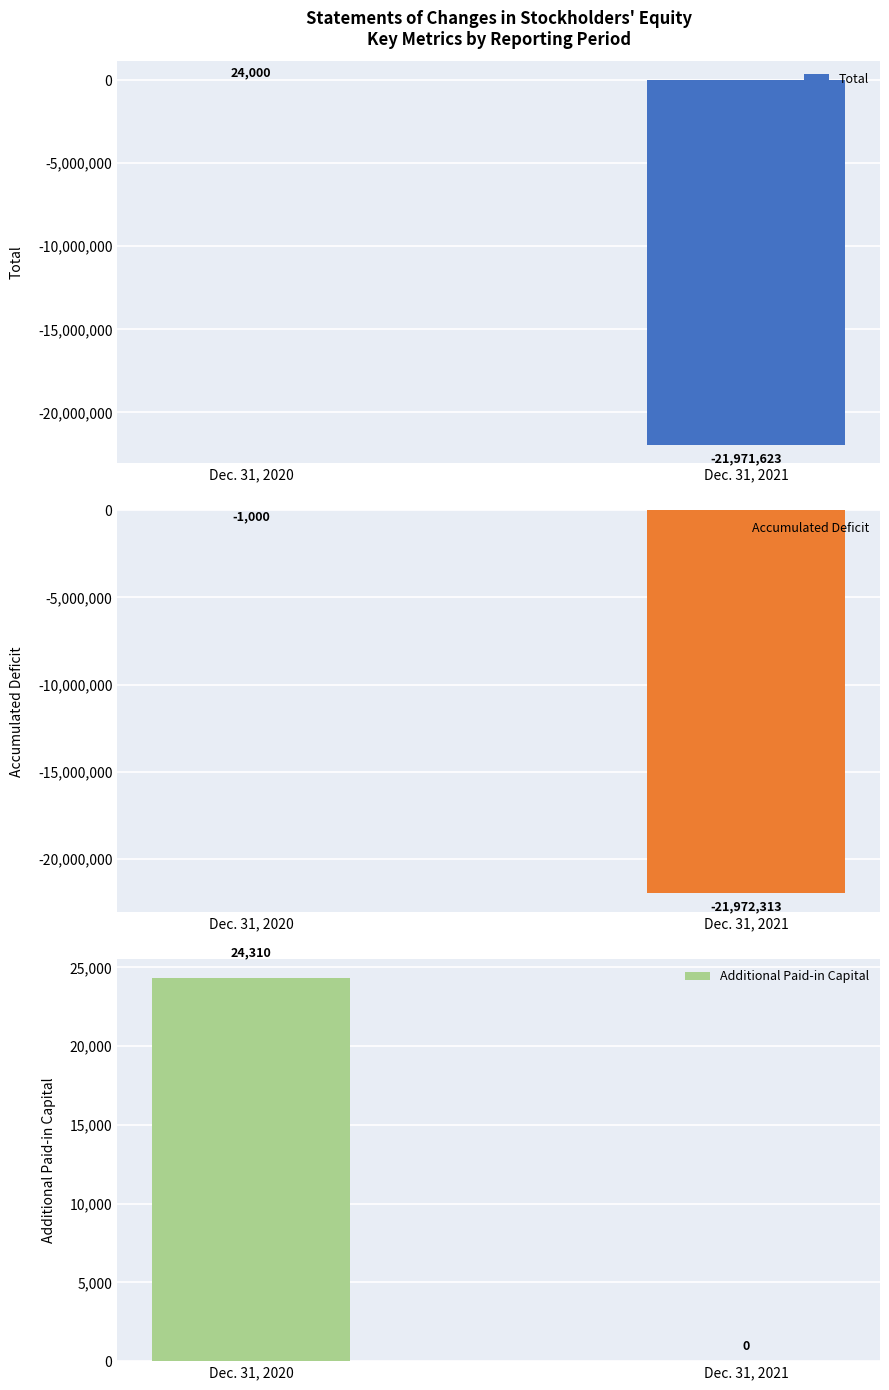

Rank the series by their maximum value, from highest to lowest.

Additional Paid-in Capital, Total, Accumulated Deficit